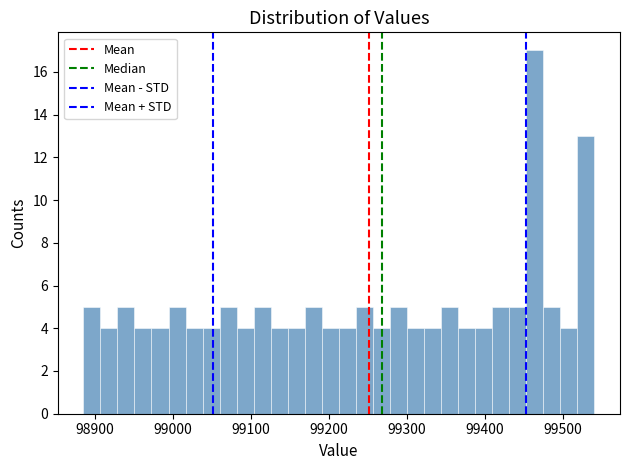

Around what value on the x-axis is the tallest bar? Give the approximate position of its centre, as read against the axis.

99460